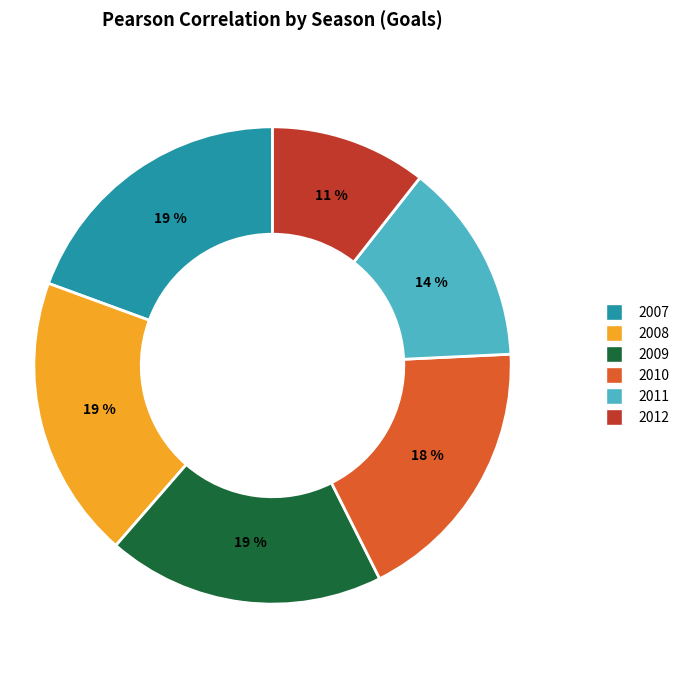

What percentage is the 2007 slice, to the nearest percent?

19%